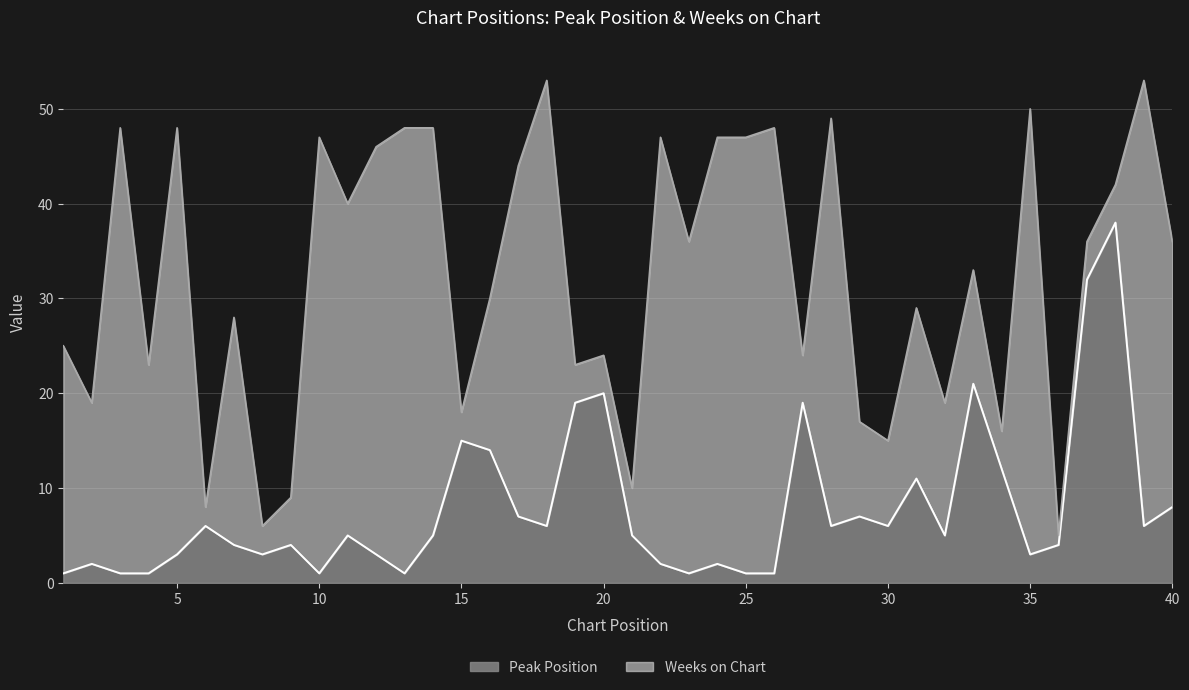

What is the sum of the values at 34 and 17?

19